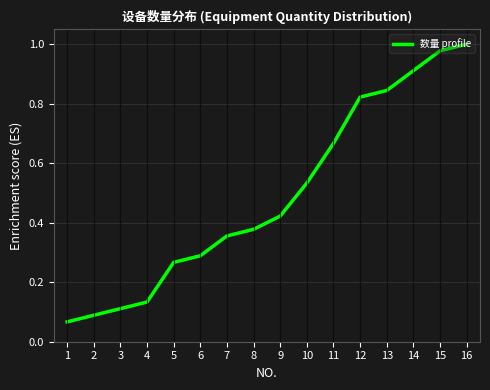

At which category does the chart reach its peak across all series?

16